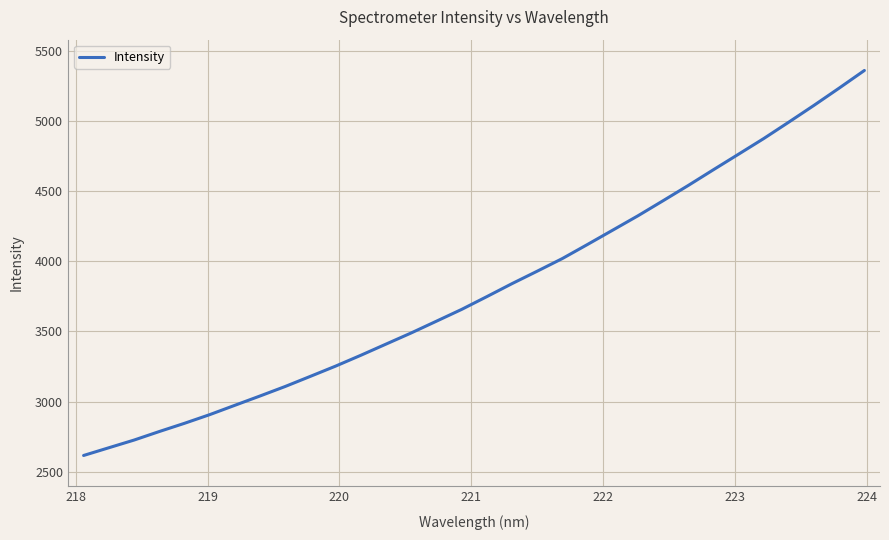

What is the maximum value shown in the chart?

5362.3